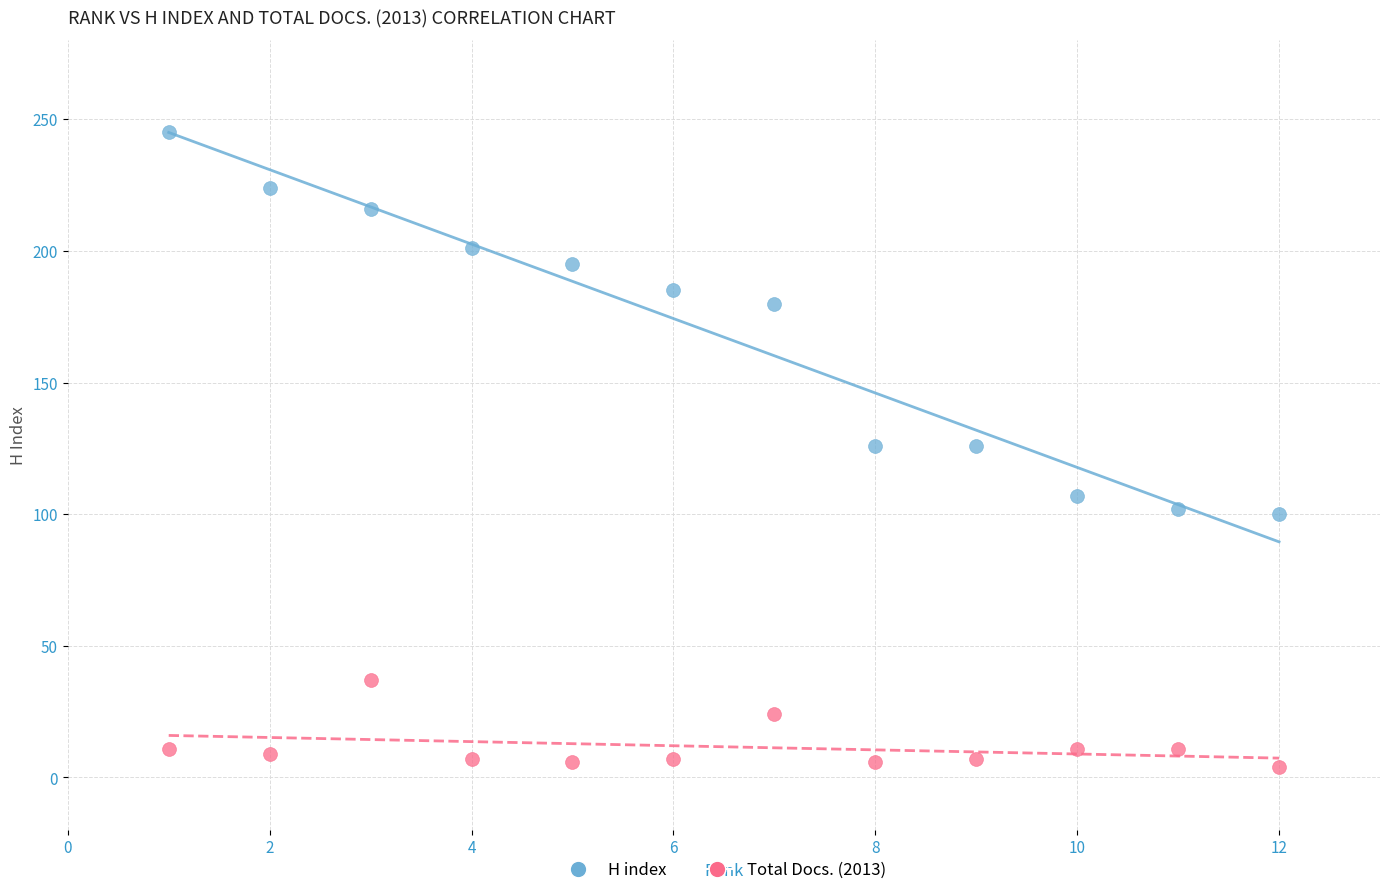

Which series reaches the maximum Y coordinate?

H index